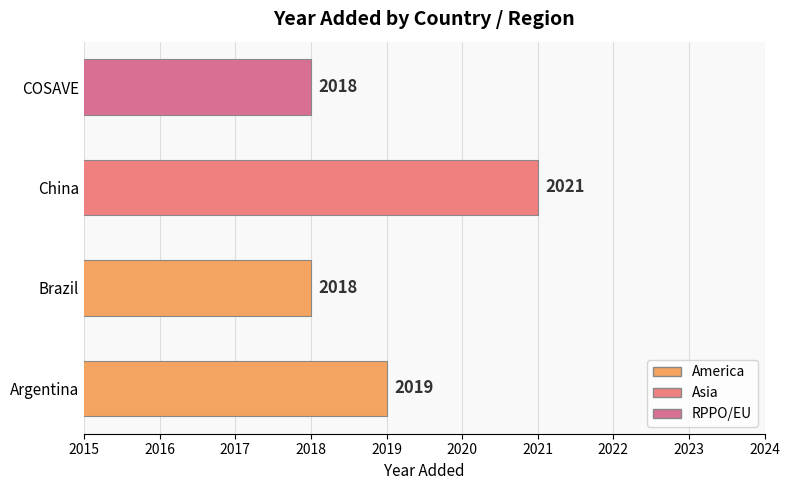

How many values are between 2018 and 2021?

4